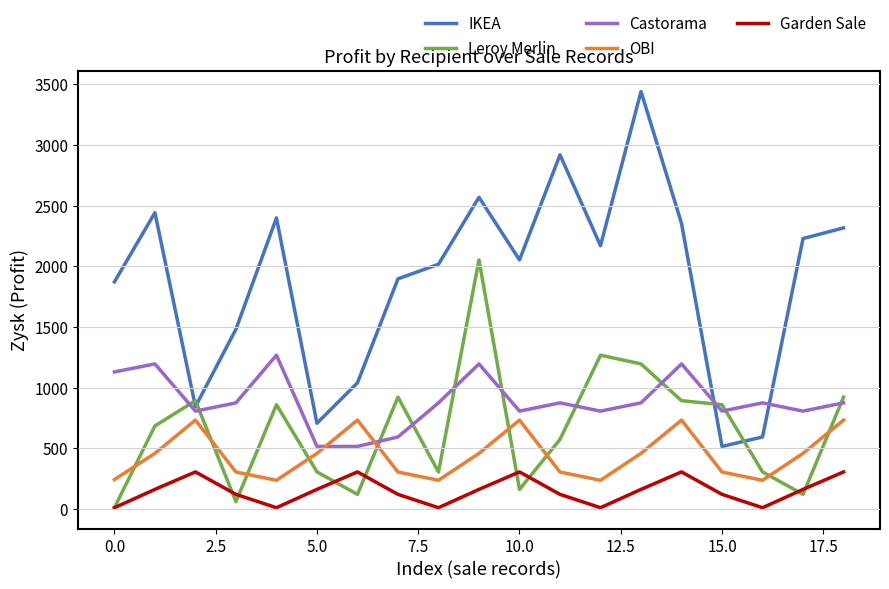

What is the greatest value displayed?

3441